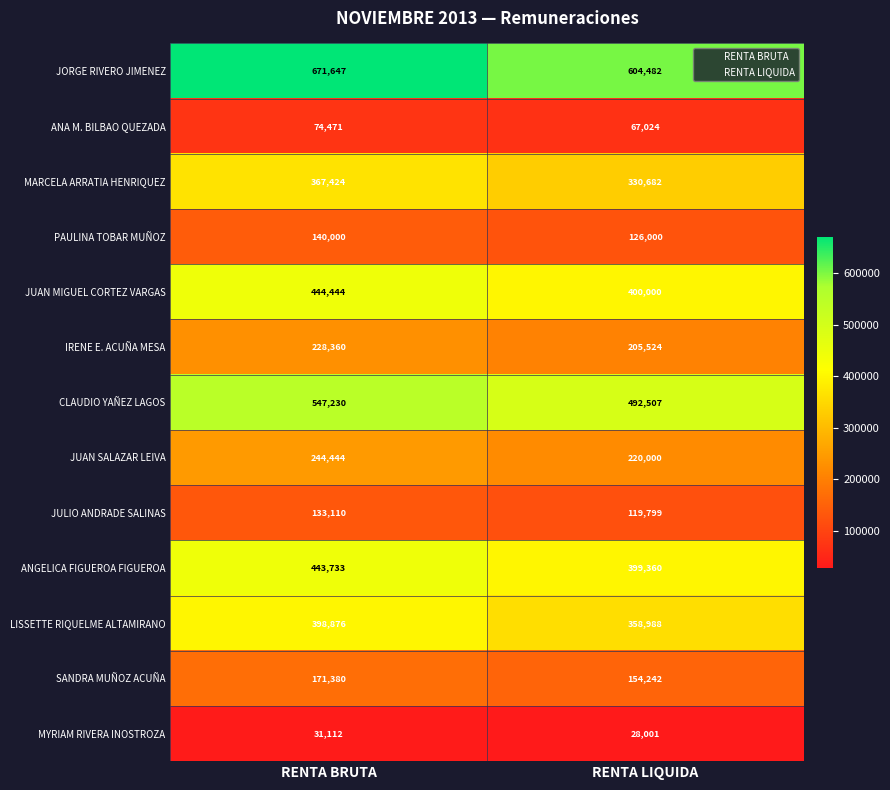

Which category has the lowest value across all series?

RENTA LIQUIDA